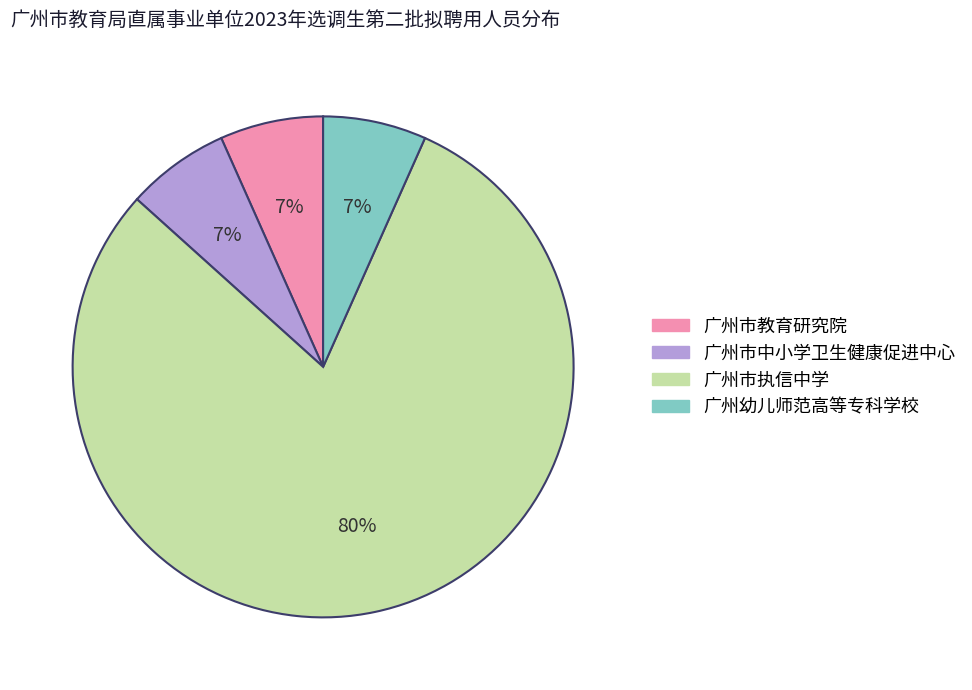

To the nearest percent, what is the average slice percentage?

25%